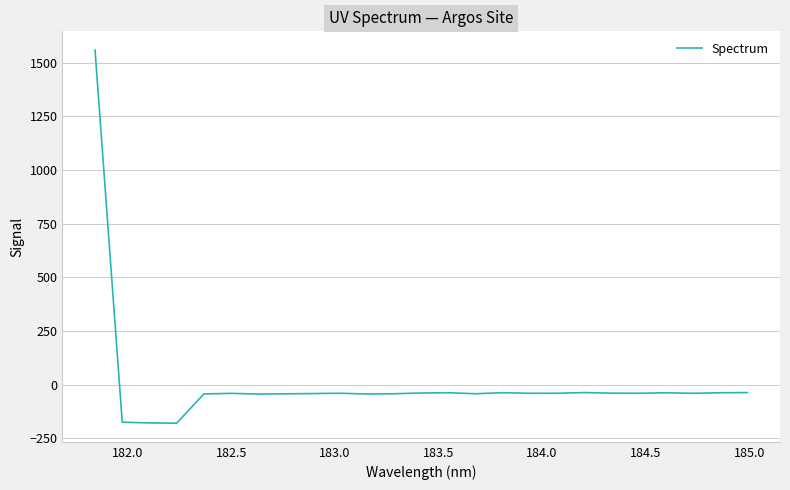

What is the difference between the maximum and minimum values?

1738.7